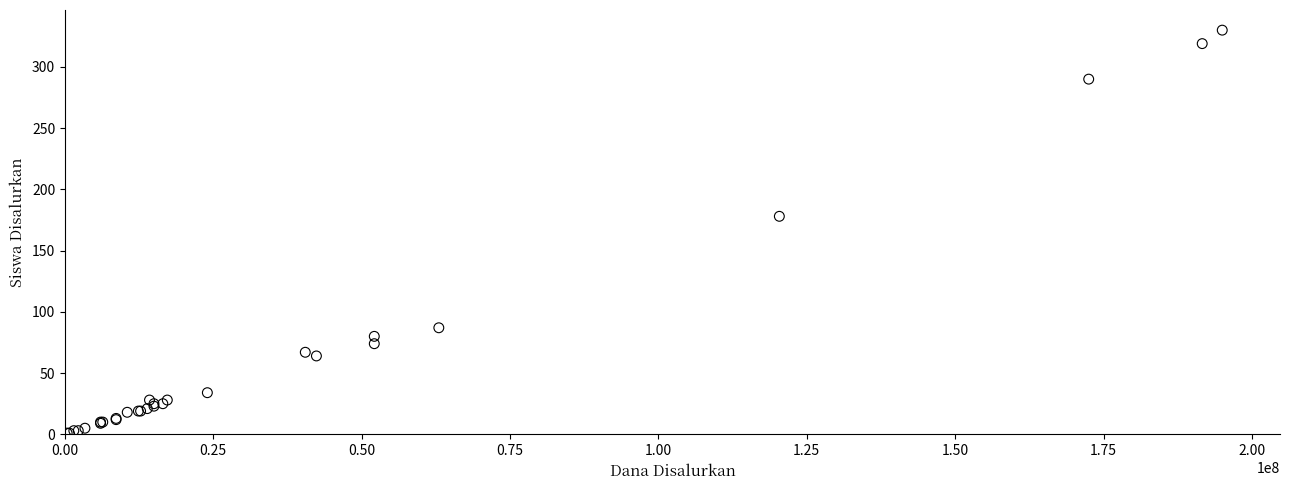

What Y value in the scatter plot is closest to 165?

178